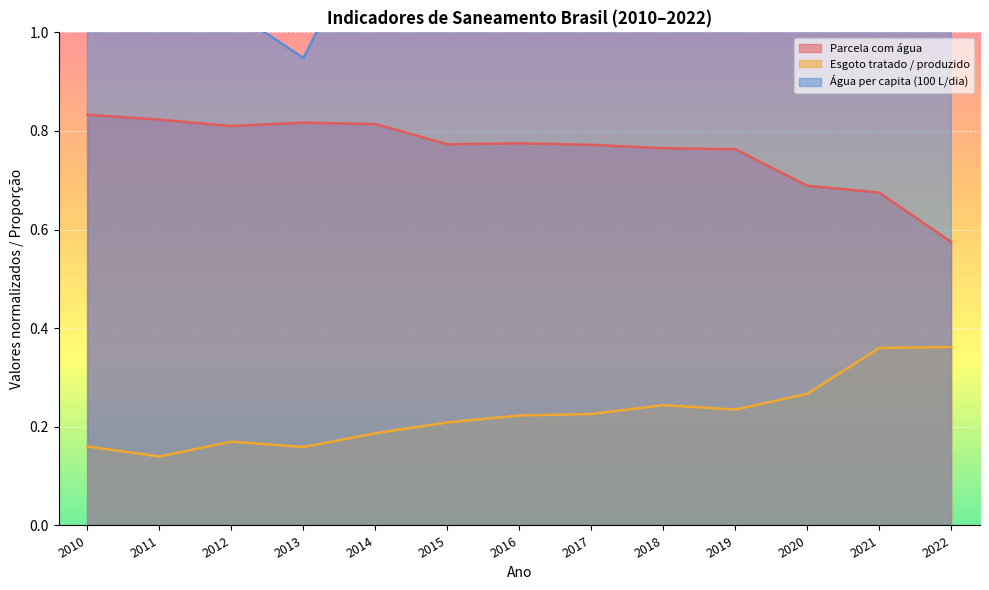

Where is Esgoto tratado / produzido nearest to the value 0?

2011